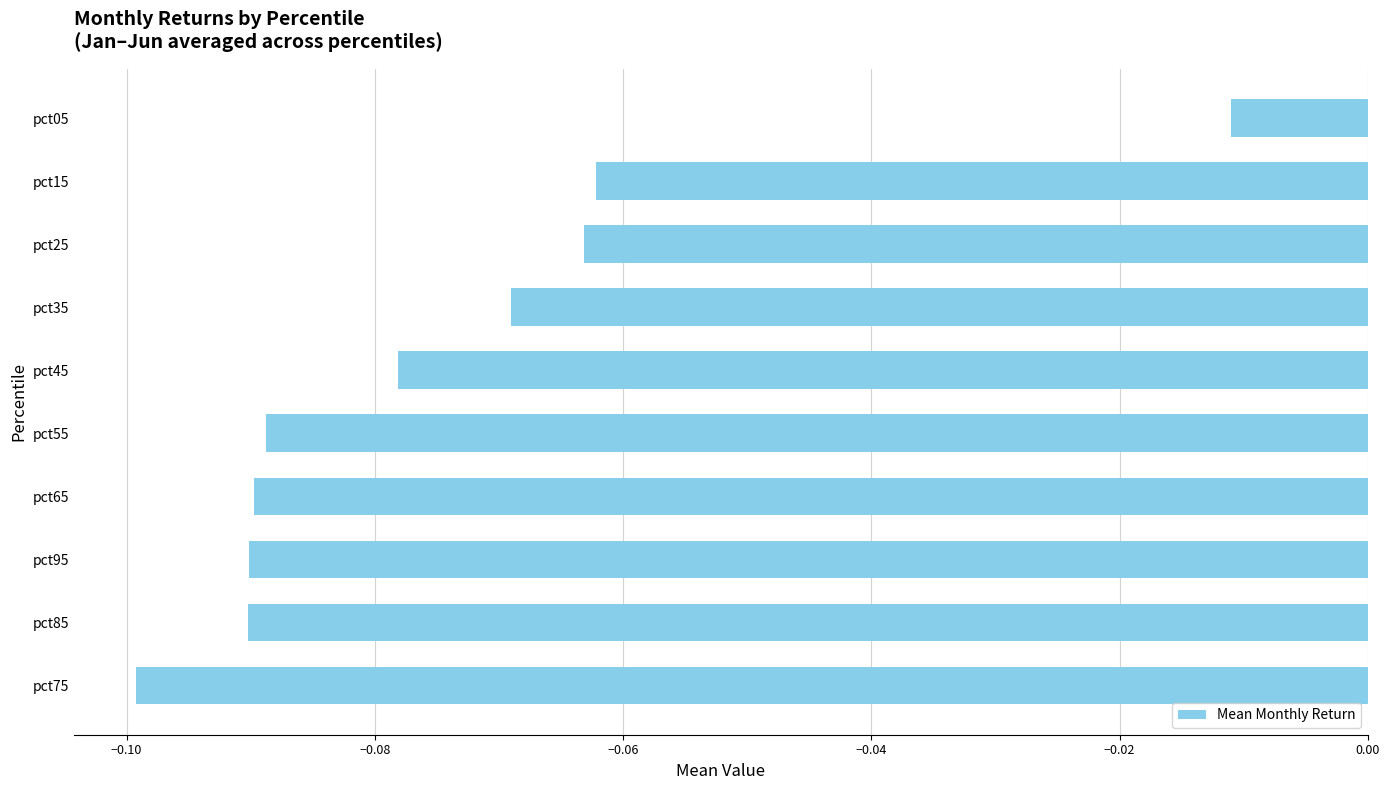

Which label corresponds to the smallest value in the chart?

pct75